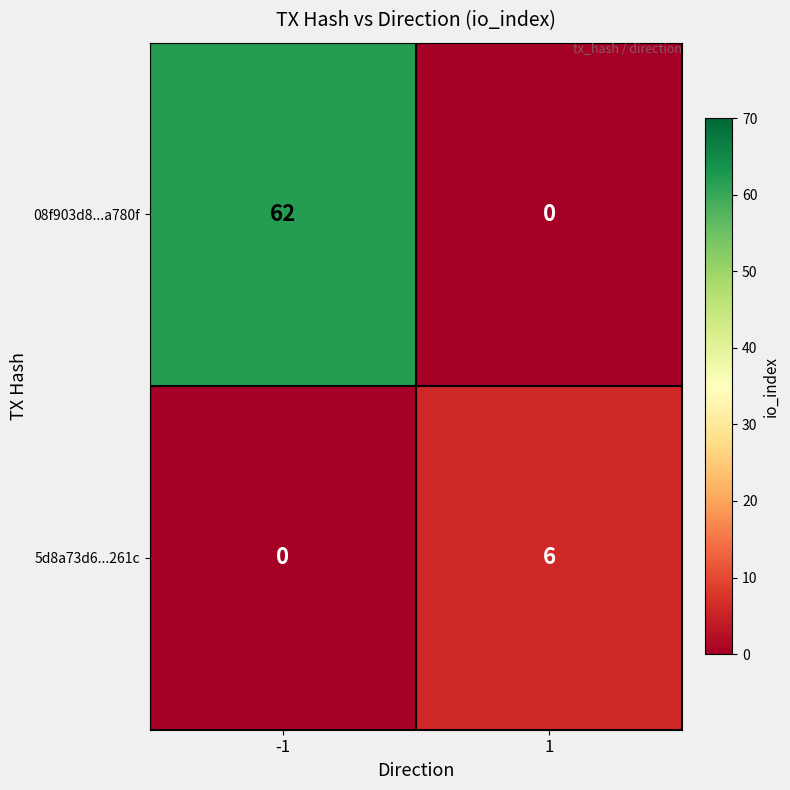

Rank the series by their maximum value, from highest to lowest.

08f903d8...a780f, 5d8a73d6...261c